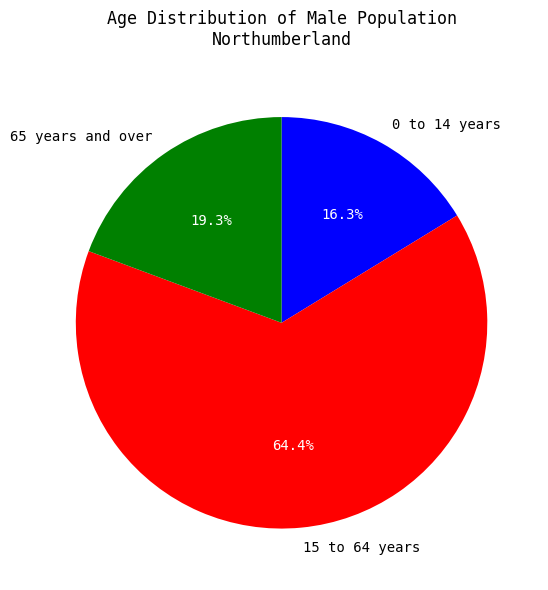

Combined, do 0 to 14 years and 15 to 64 years account for over 50%?

Yes